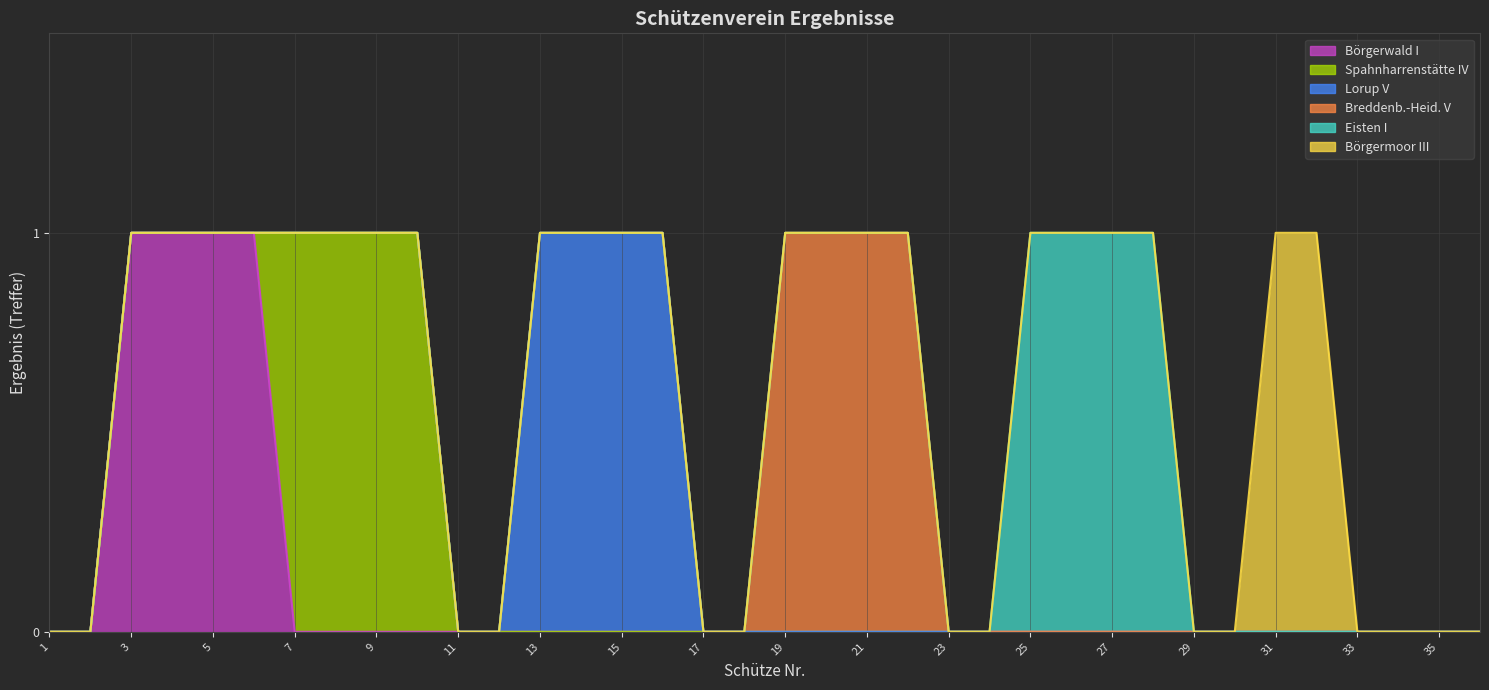

Which series has the widest spread of values?

Börgerwald I